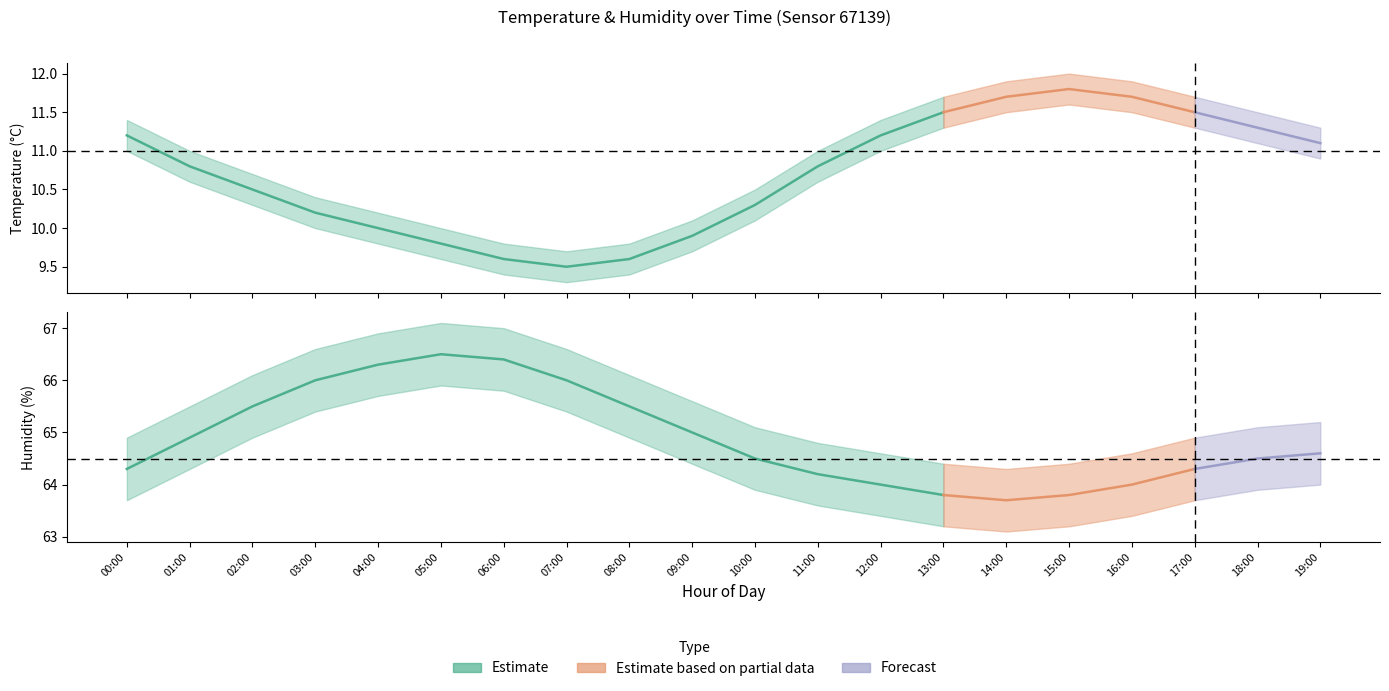

The value of humidity_lower at 18:00 is 63.9. True or false?

True